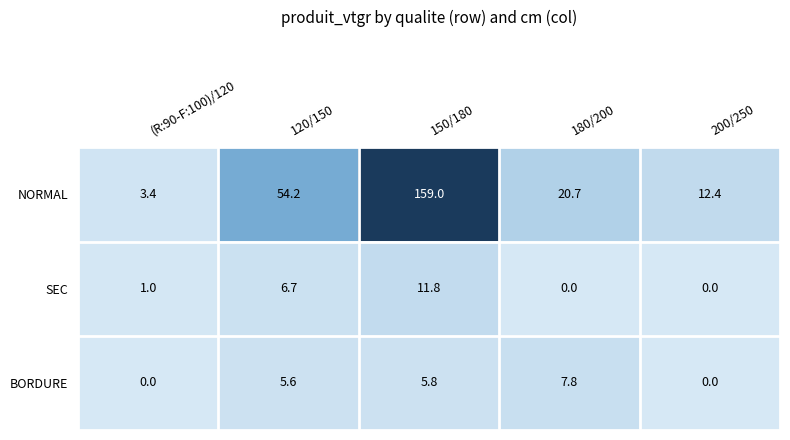

Reading left to right, list all the values displayed in this chart.

NORMAL: (R:90-F:100)/120=3.4	120/150=54.2	150/180=159.0	180/200=20.7	200/250=12.4
SEC: (R:90-F:100)/120=1.0	120/150=6.7	150/180=11.8	180/200=0.0	200/250=0.0
BORDURE: (R:90-F:100)/120=0.0	120/150=5.6	150/180=5.8	180/200=7.8	200/250=0.0